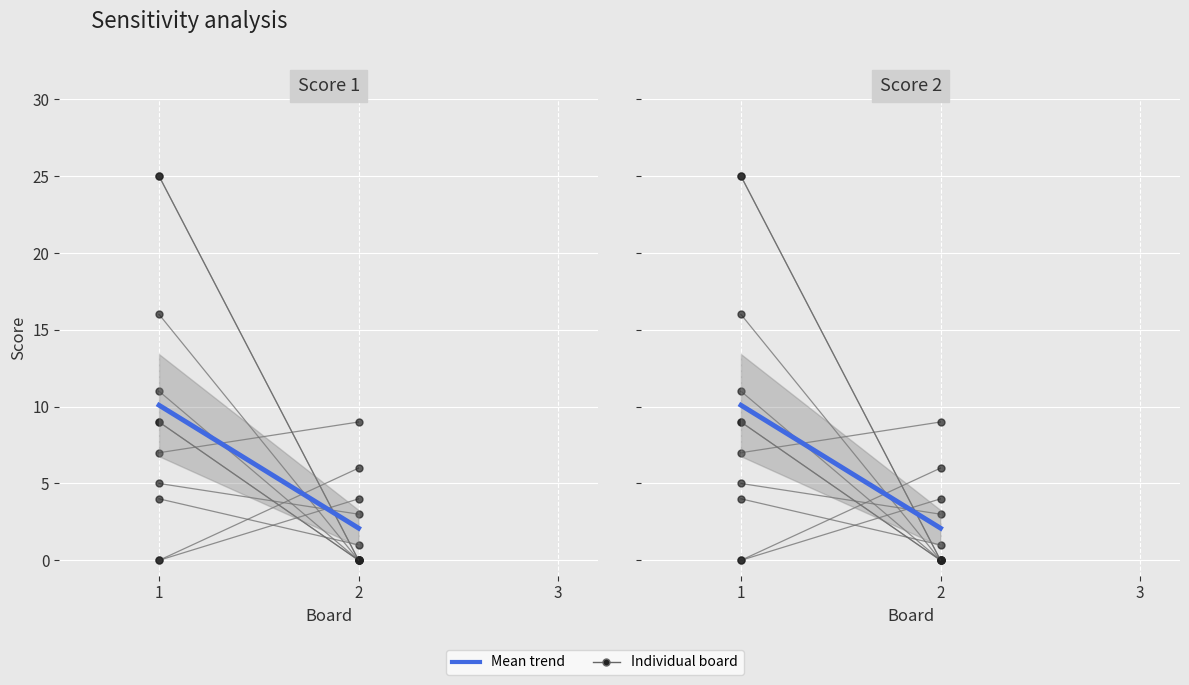

Is this an area chart (filled region under the line)?

No